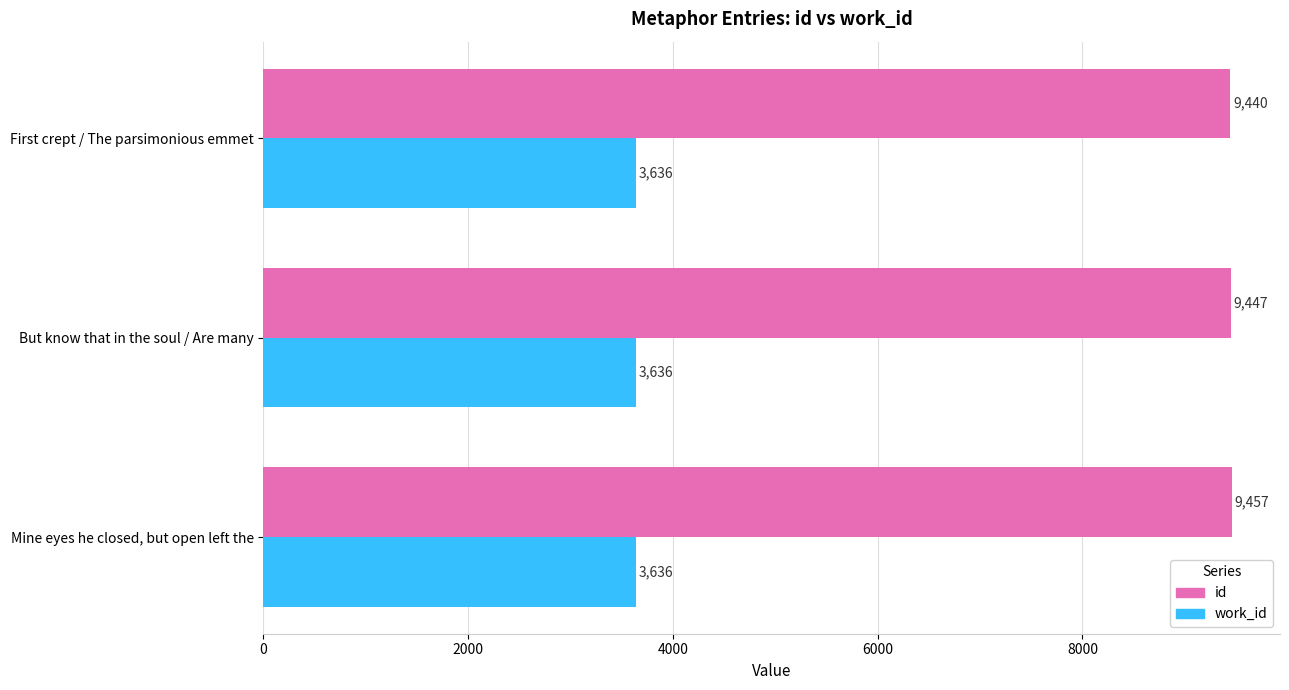

True or false: work_id has a value of 3636 at First crept / The parsimonious emmet.

True